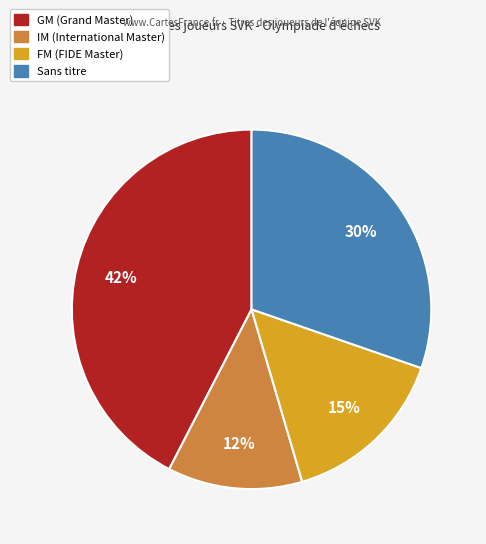

Count the number of slices in the pie.

4